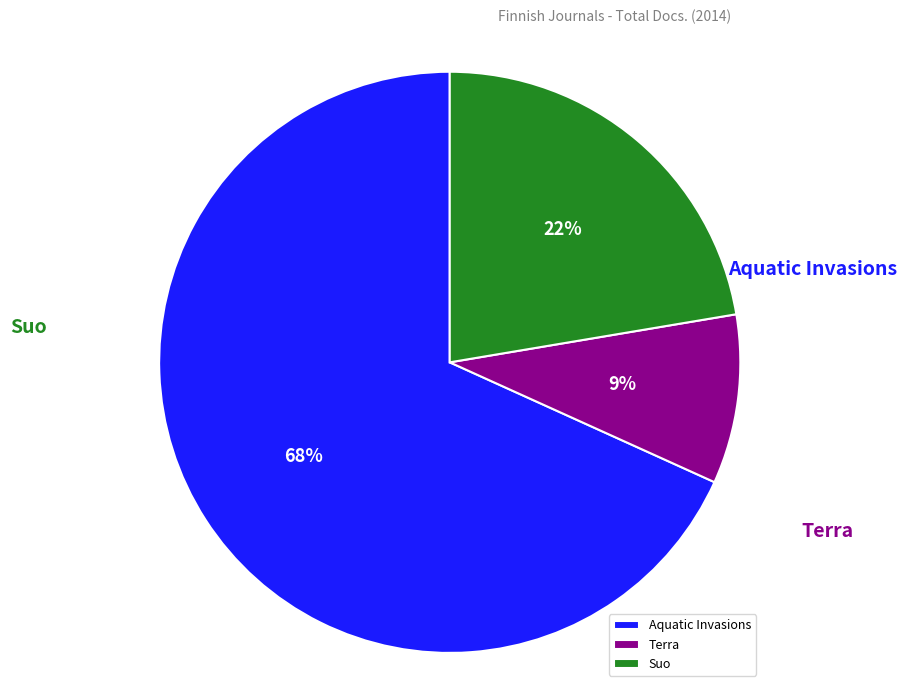

To the nearest percent, what is the combined percentage of Terra and Aquatic Invasions?

78%